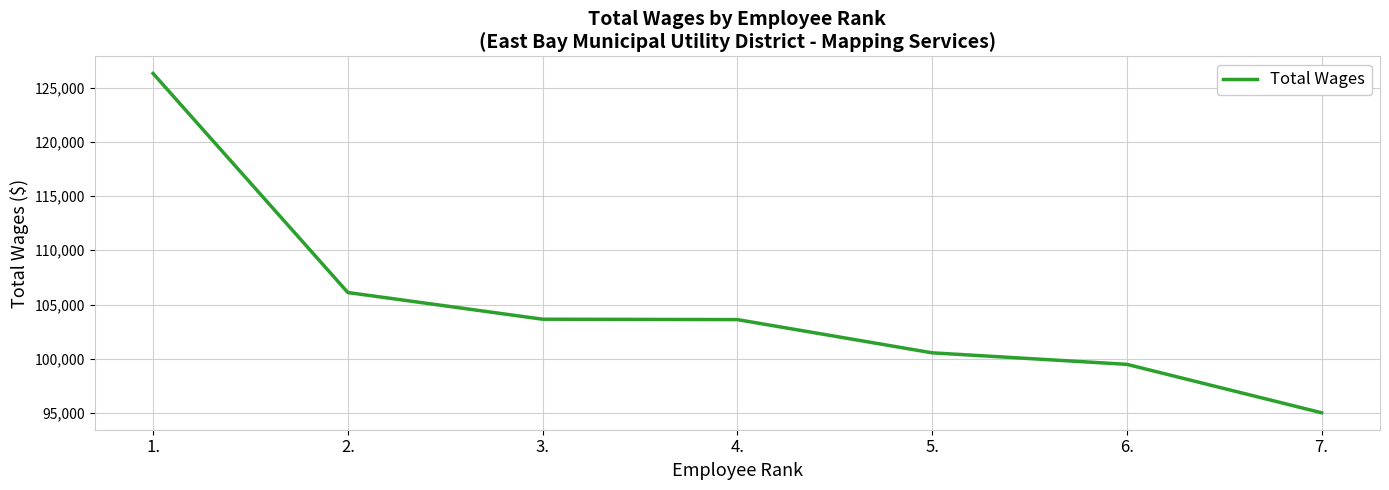

What position from the left is 7.?

7